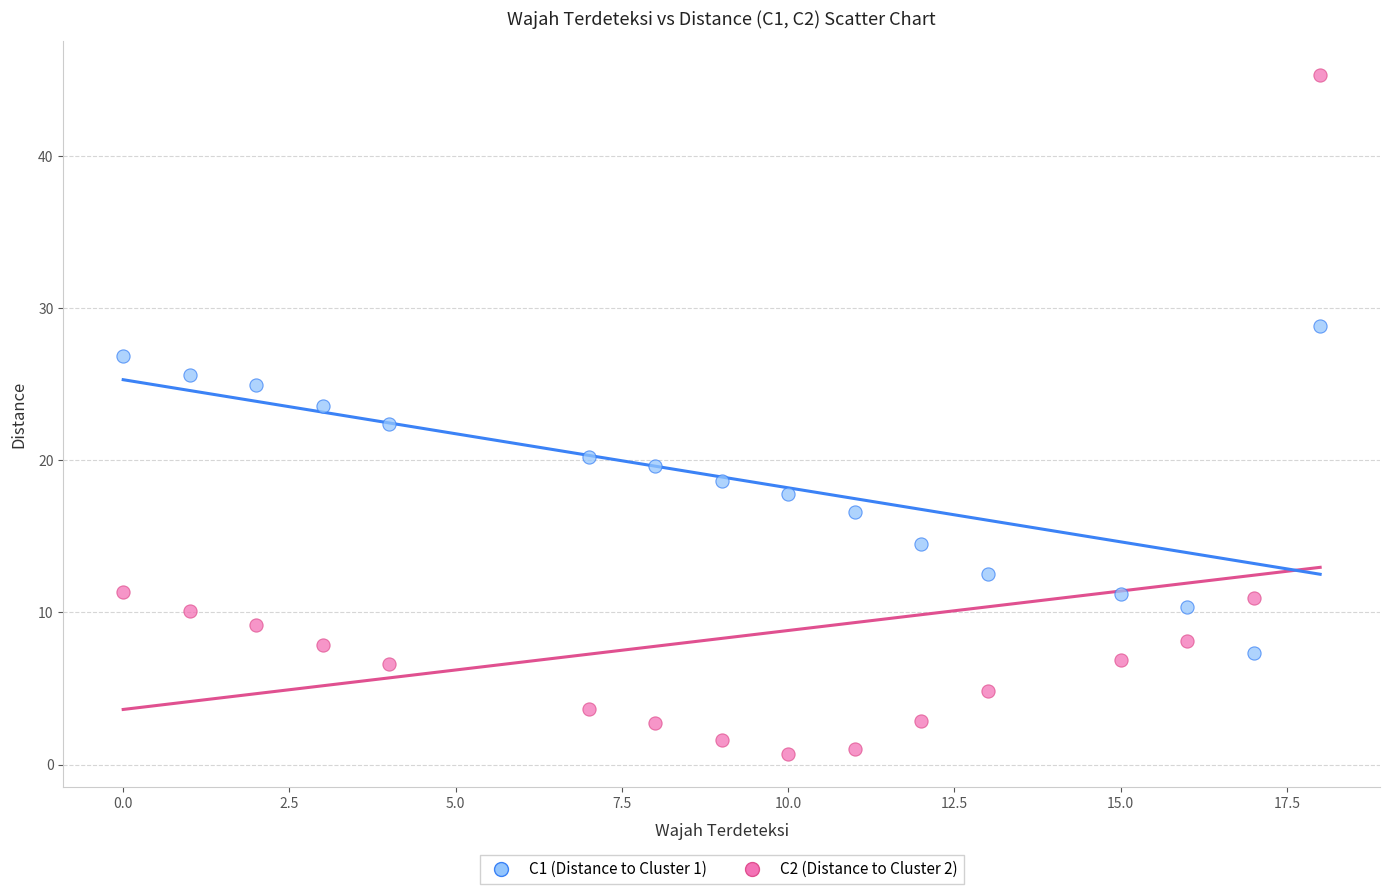

Which series reaches the minimum Y coordinate?

C2 (Distance to Cluster 2)